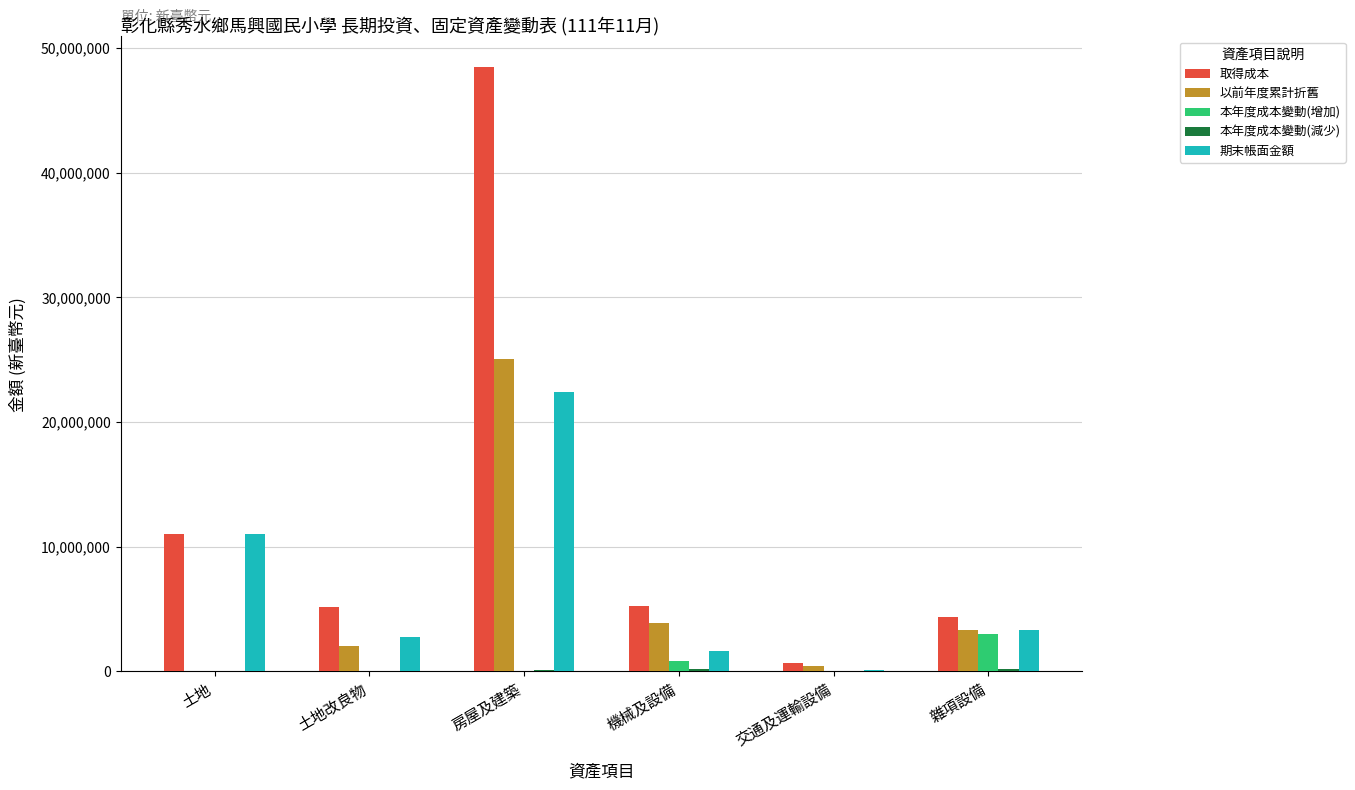

What is the sum of all 本年度成本變動(增加) values?

3800617